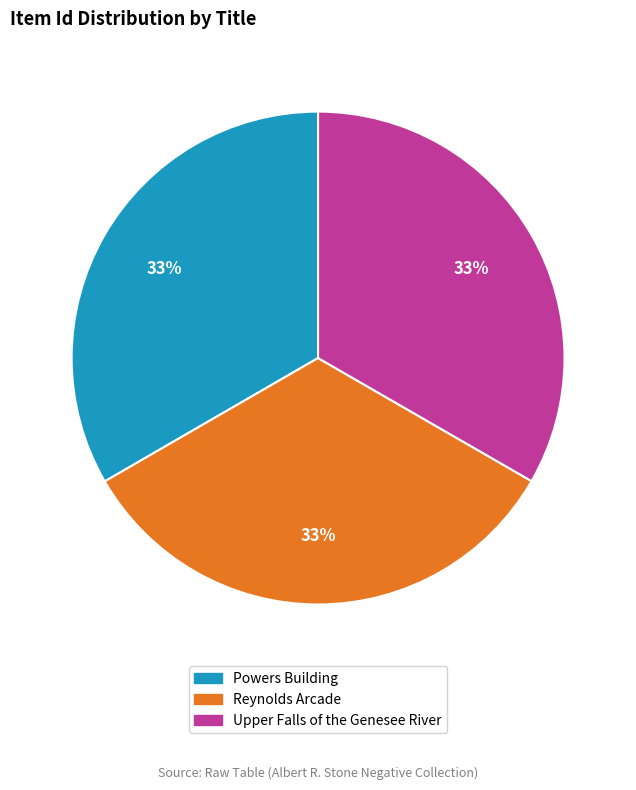

To the nearest percent, what portion does Upper Falls of the Genesee River represent?

33%